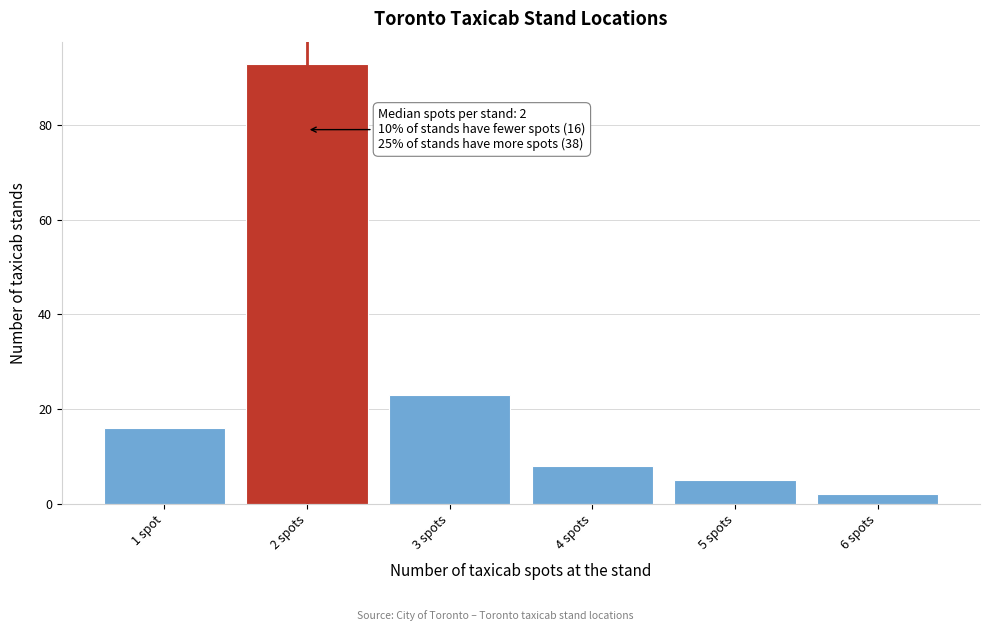

Reading right to left, list all the values displayed in this chart.

6 spots=2	5 spots=5	4 spots=8	3 spots=23	2 spots=93	1 spot=16